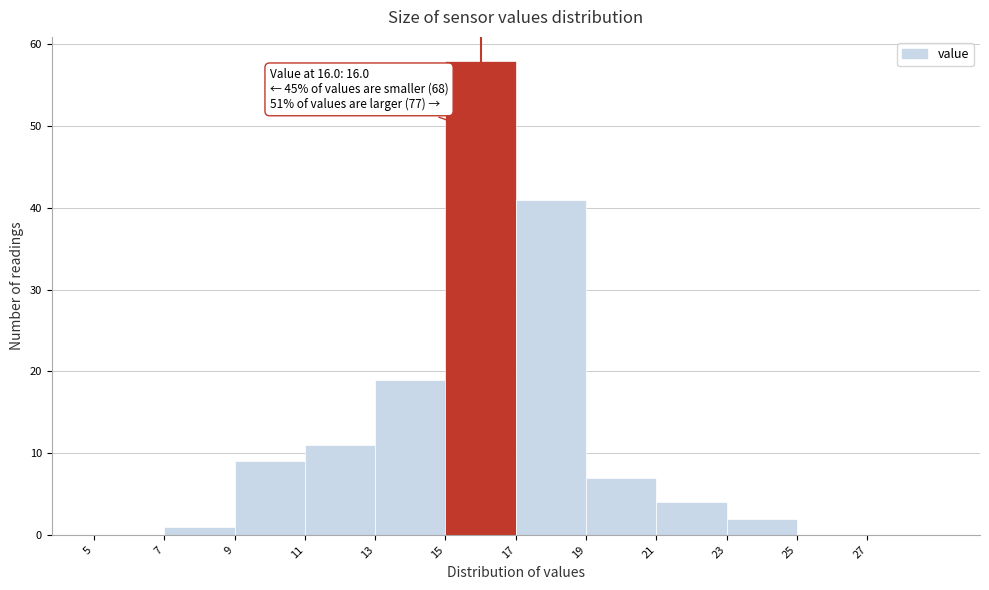

Over which range of the x-axis is the bar tallest?

15 to 17